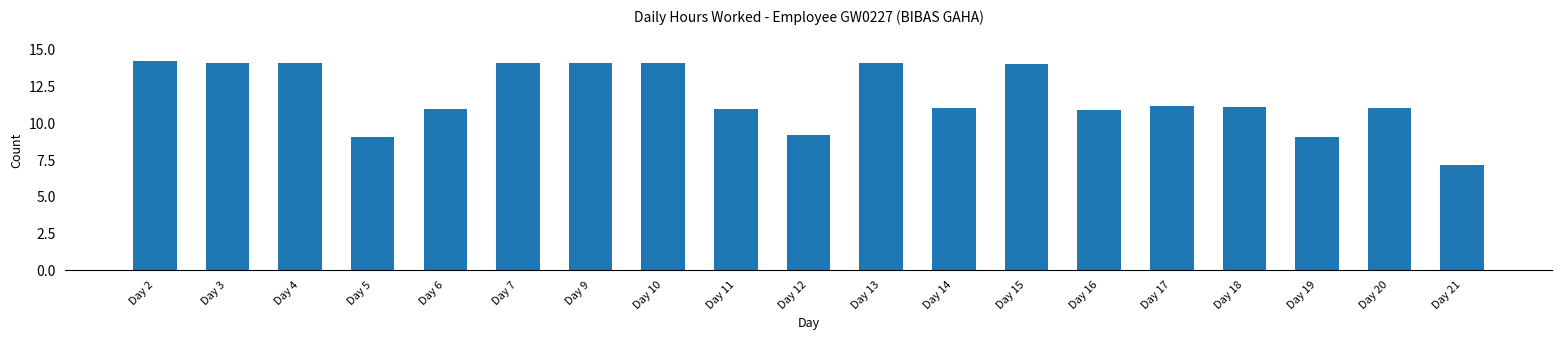

True or false: the data shows 11.0 at Day 11.

True